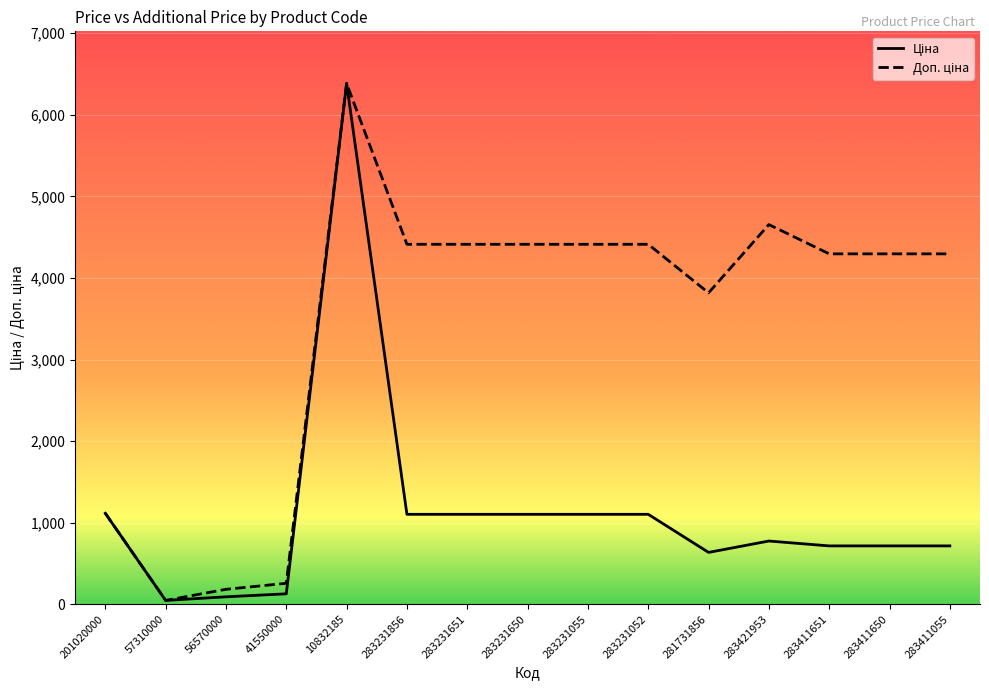

What is the total value across all series at 283411650?

5011.0